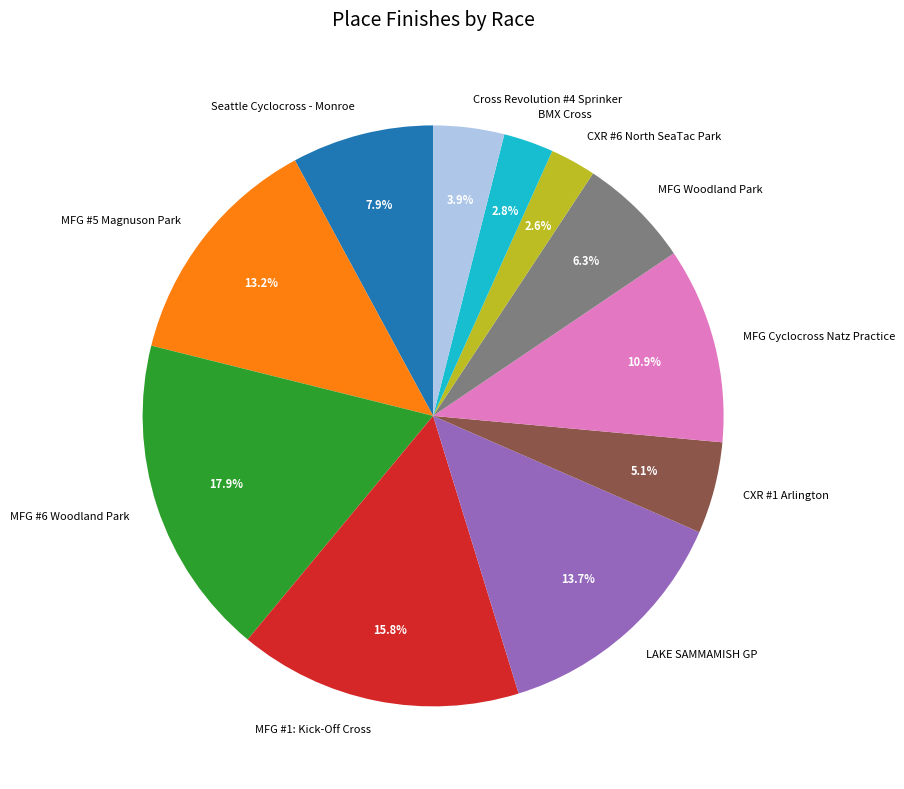

Do Seattle Cyclocross - Monroe and BMX Cross together represent more than half of the pie?

No